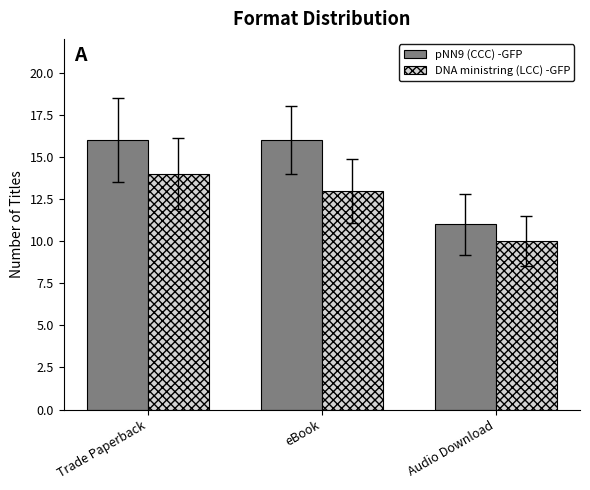

Which series has the largest range (max minus min)?

pNN9 (CCC) -GFP